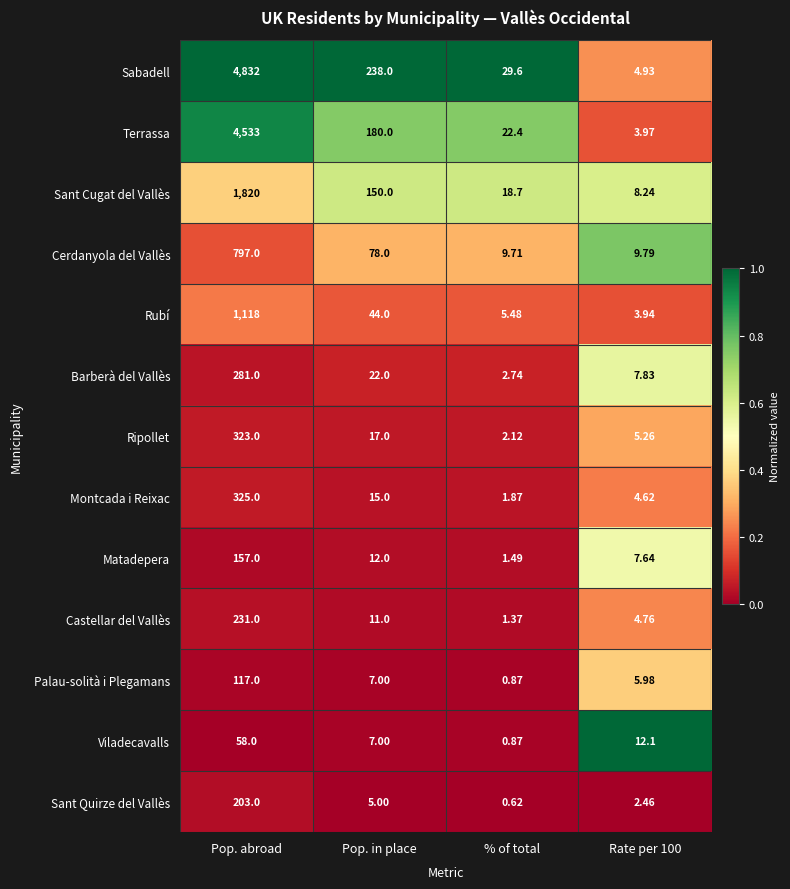

At which label does Cerdanyola del Vallès reach its peak?

Pop. abroad